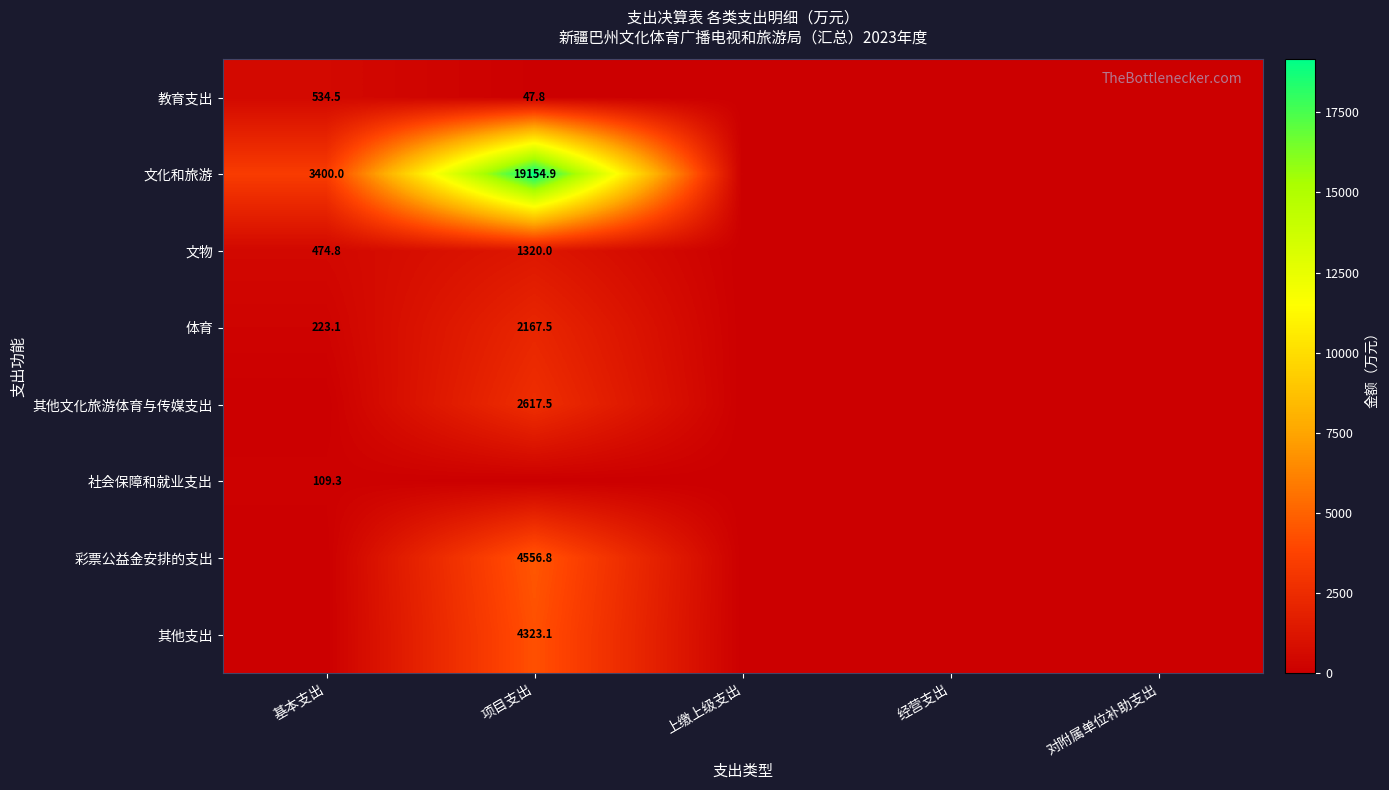

The 文化和旅游 series shows 3400.0 at 基本支出. True or false?

True